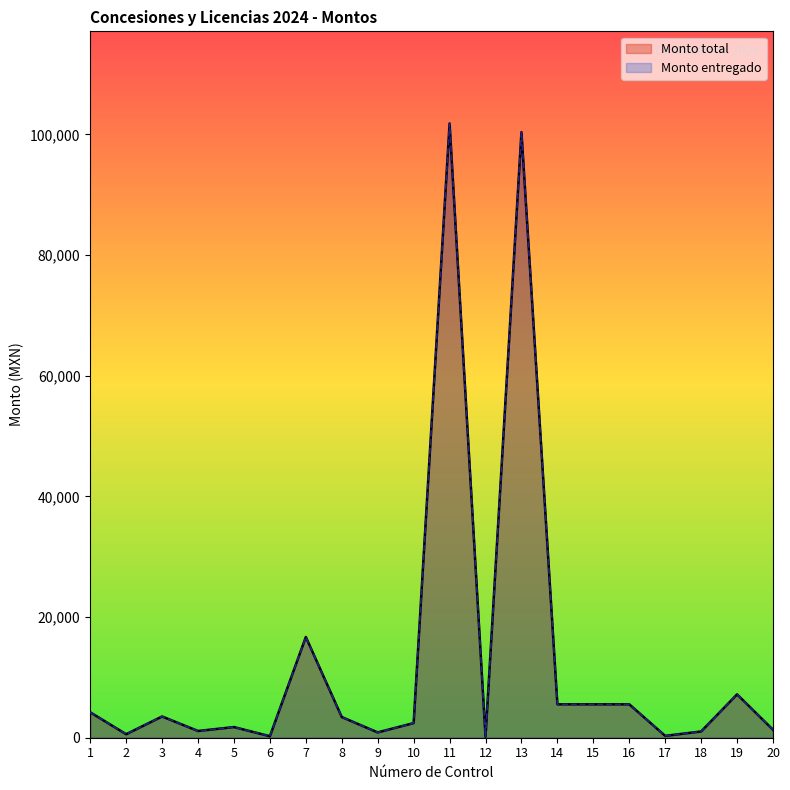

What is the total value across all series at 4?

2236.3